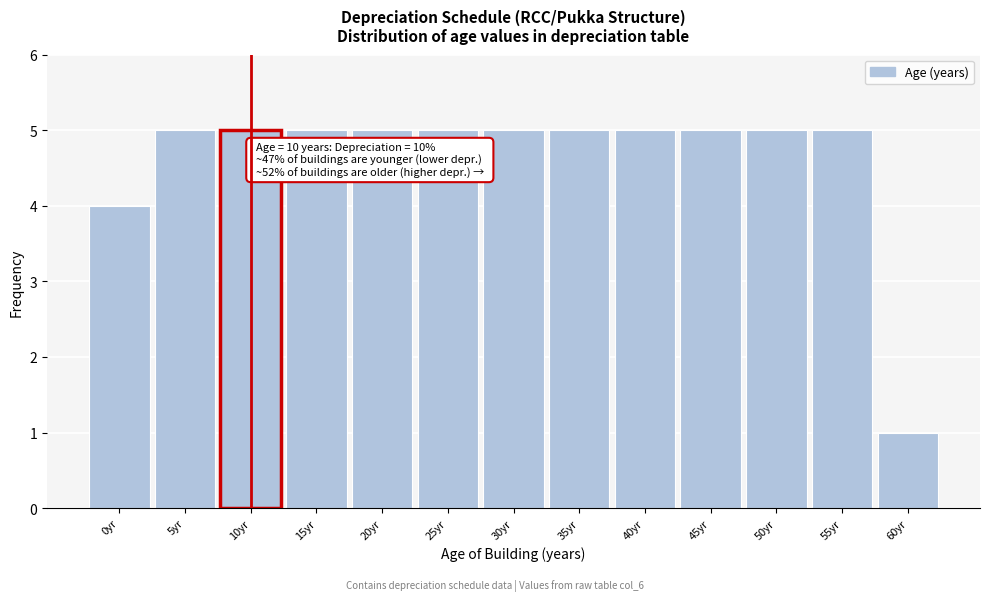

Reading left to right, list all the values displayed in this chart.

4	5	5	5	5	5	5	5	5	5	5	5	1